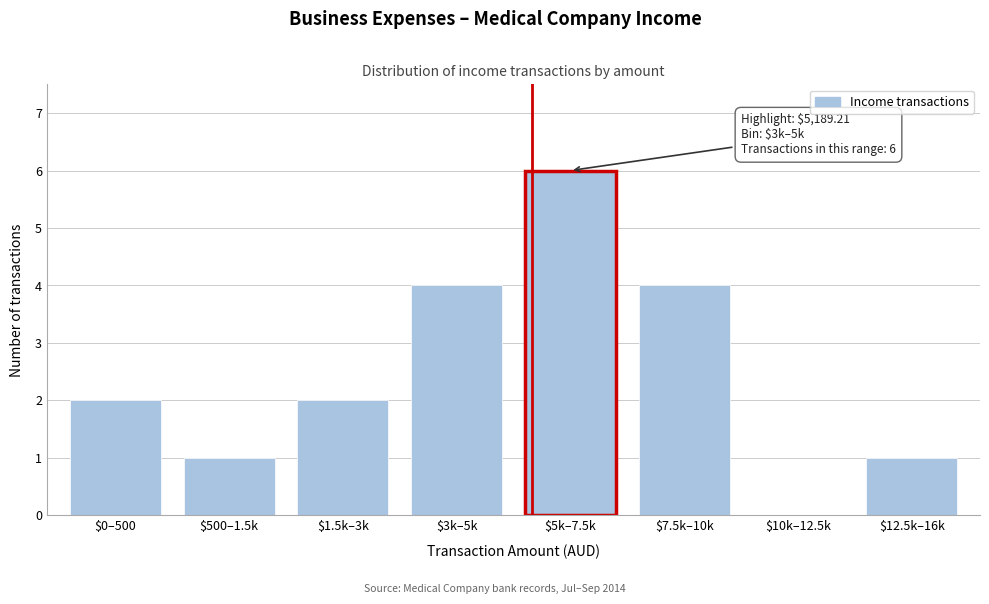

What is the sum of all values?

20